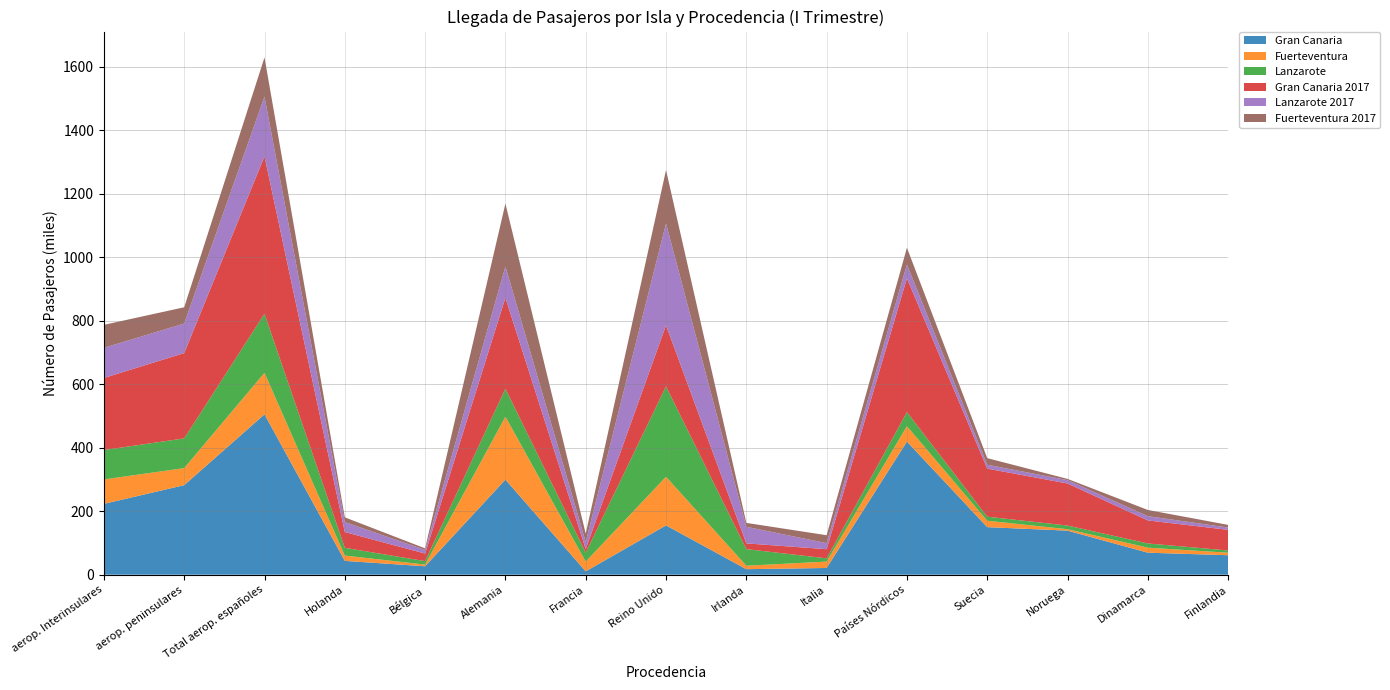

Reading right to left, extract all data points from this chart.

Gran Canaria: 61383	69357	138828	149818	419386	21221	17383	155380	10573	299517	26542	43575	505236	282110	223126
Fuerteventura: 7919	15865	4612	20225	48621	20131	10891	153190	30758	198398	5401	16721	130786	53706	77080
Lanzarote: 7019	13250	11395	12703	44367	10195	52341	284876	28189	88259	10824	24381	186062	93597	92465
Gran Canaria 2017: 65027	72506	132492	151454	421479	28830	18074	192258	11439	286167	23825	49724	495926	268814	227112
Lanzarote 2017: 7217	13418	10677	12164	43476	19050	52232	321040	22212	98929	11536	31467	188053	93066	94987
Fuerteventura 2017: 8382	19580	3834	20862	52658	24952	12291	167997	26238	197743	4881	14880	123574	51229	72345